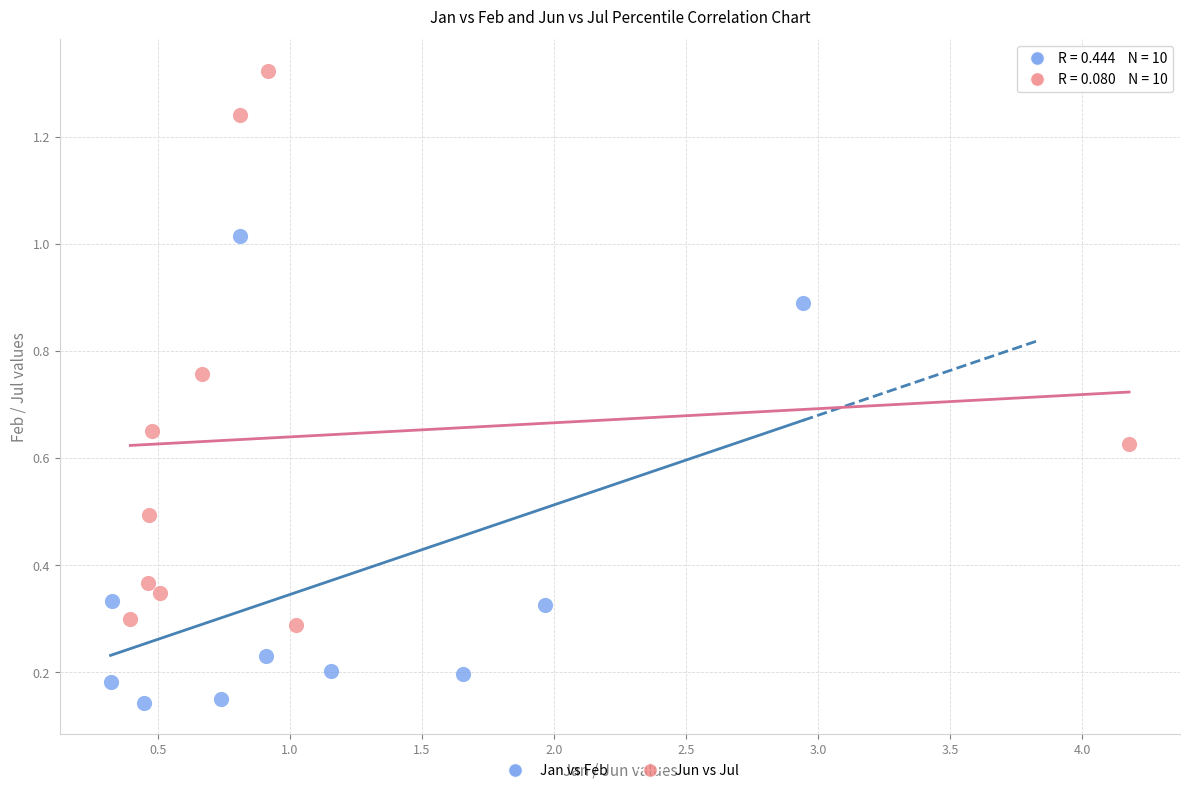

Which series contains the highest Y value?

Jun vs Jul